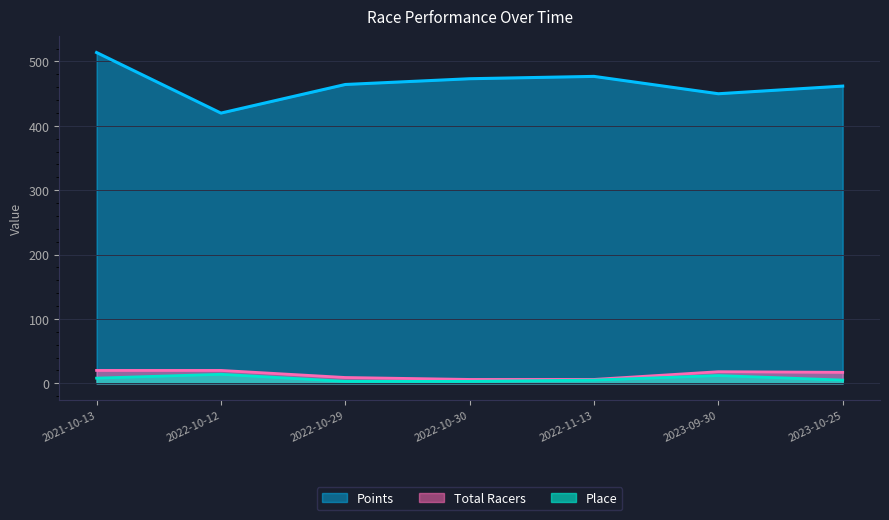

True or false: Points and Place intersect in this chart.

False